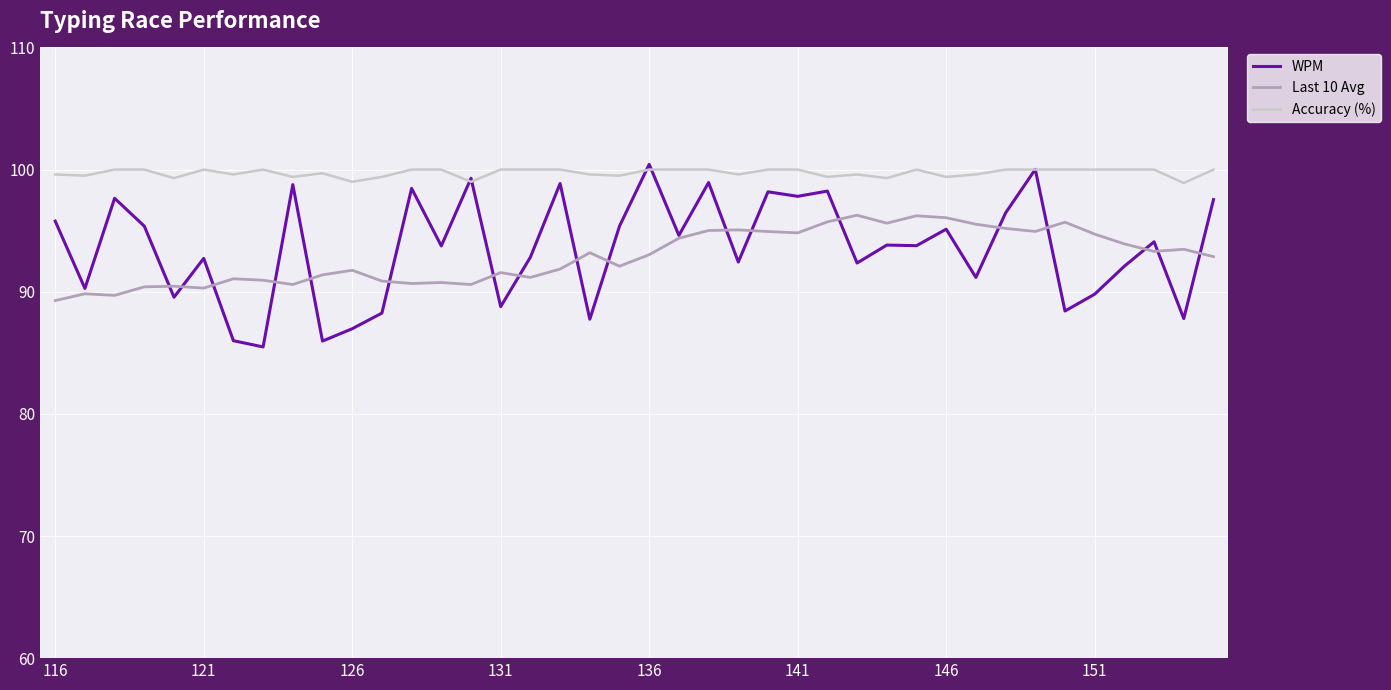

True or false: Accuracy (%) and Last 10 Avg cross at least once.

False